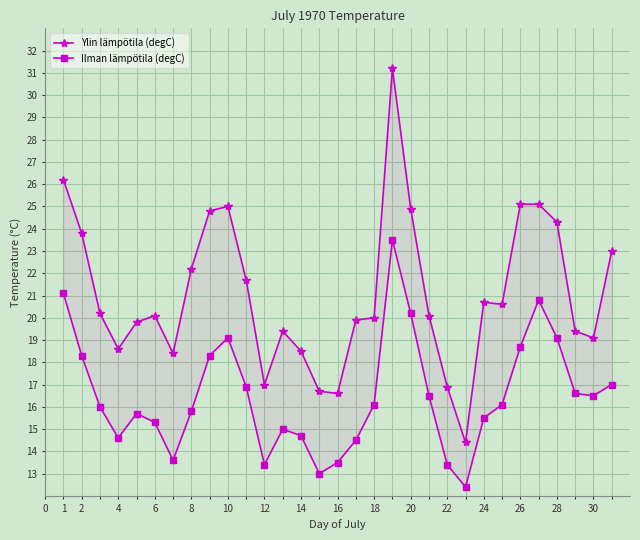

The Ylin lämpötila (degC) series shows 35.9 at 18. True or false?

False